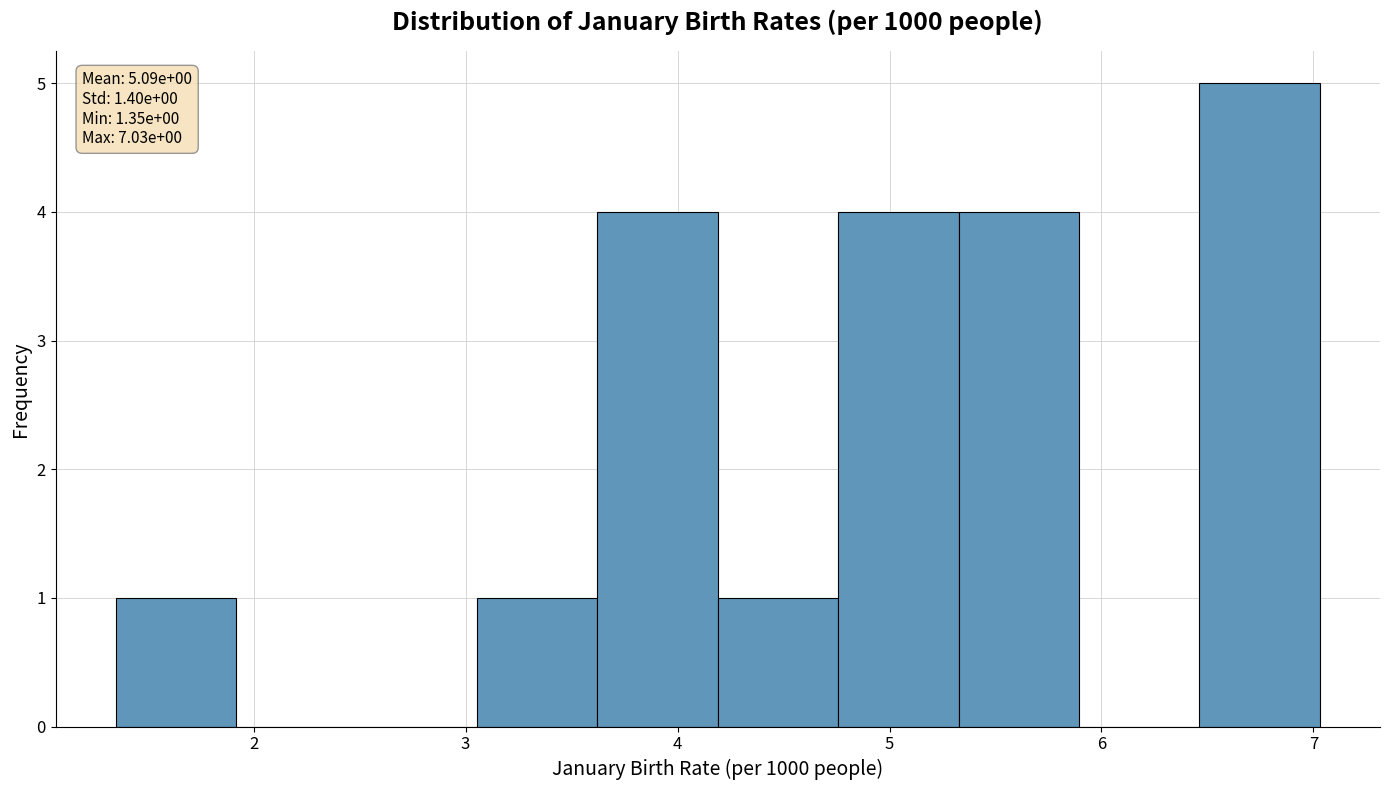

Over which range of the x-axis is the bar tallest?

6.5 to 7.0